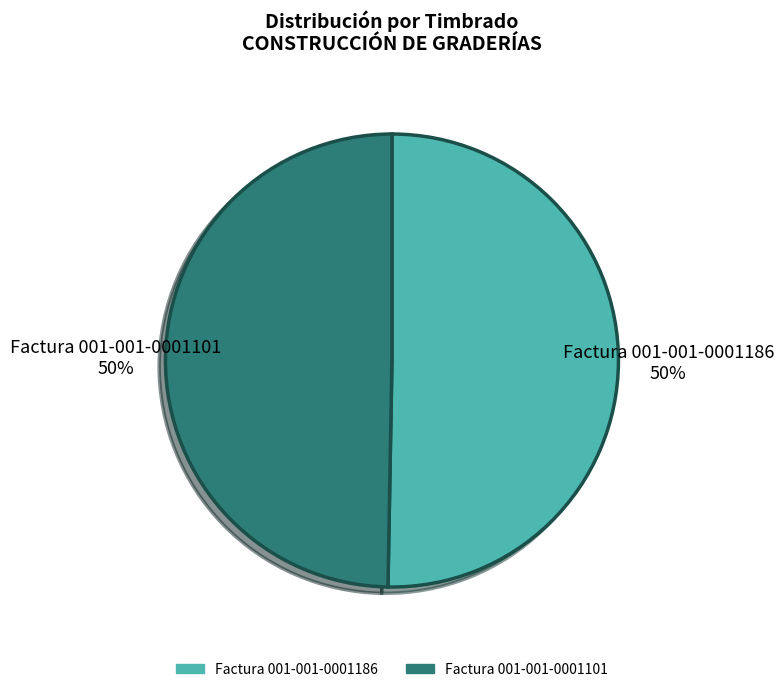

Approximately how many times larger is the value at Factura 001-001-0001101 compared to Factura 001-001-0001186?

1.0